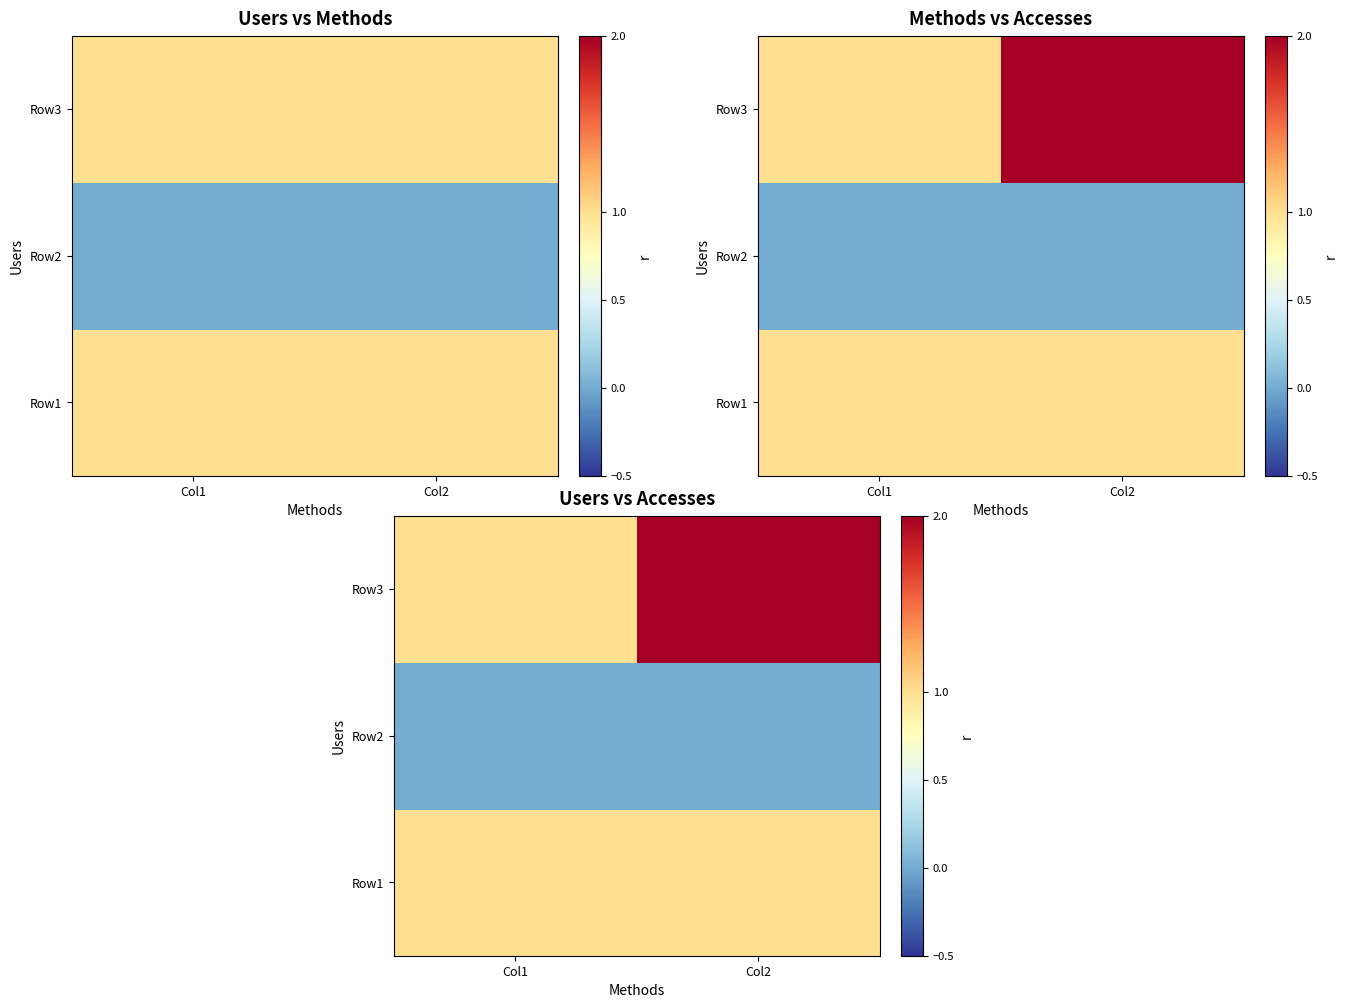

What is the sum of the Row3 values at Col2 and Col1?

3